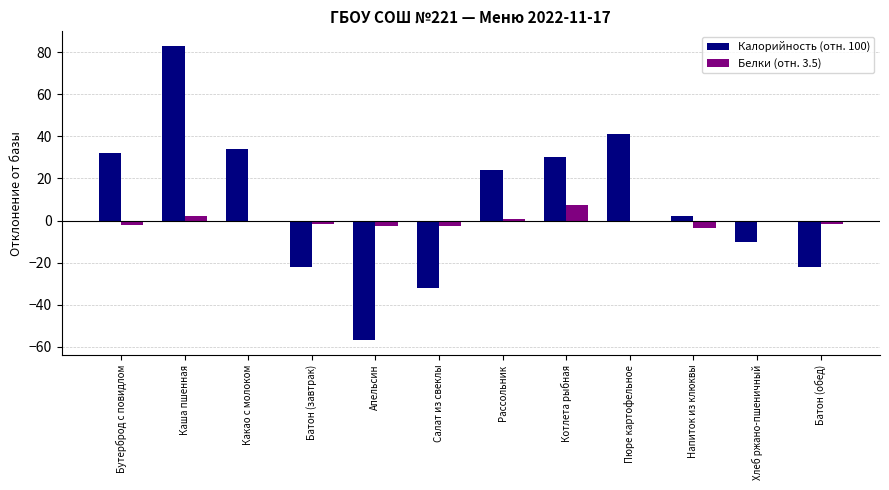

Where does the Белки (отн. 3.5) series first go above 0?

Каша пшенная